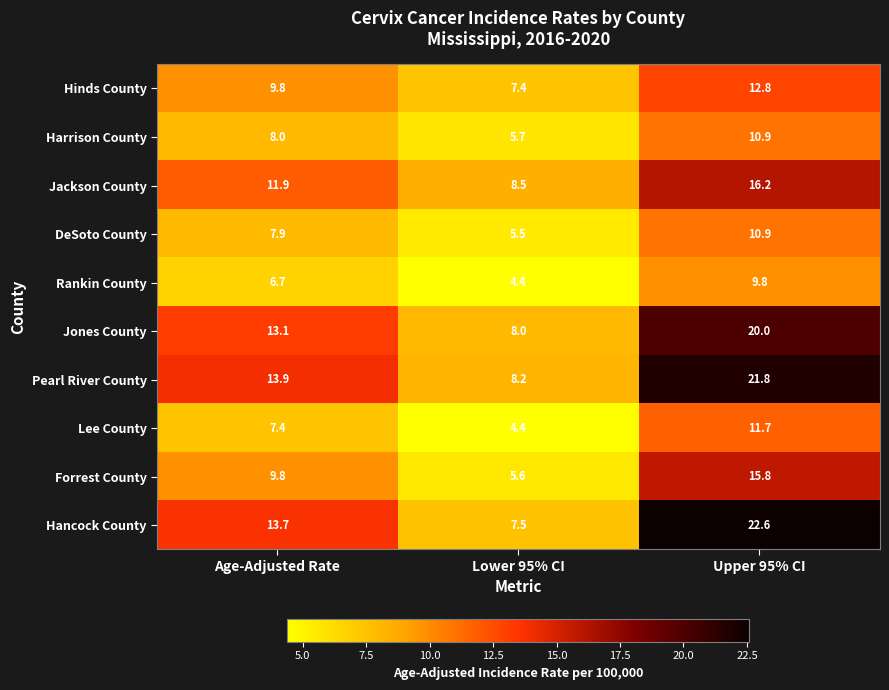

How many series are shown in this chart?

10